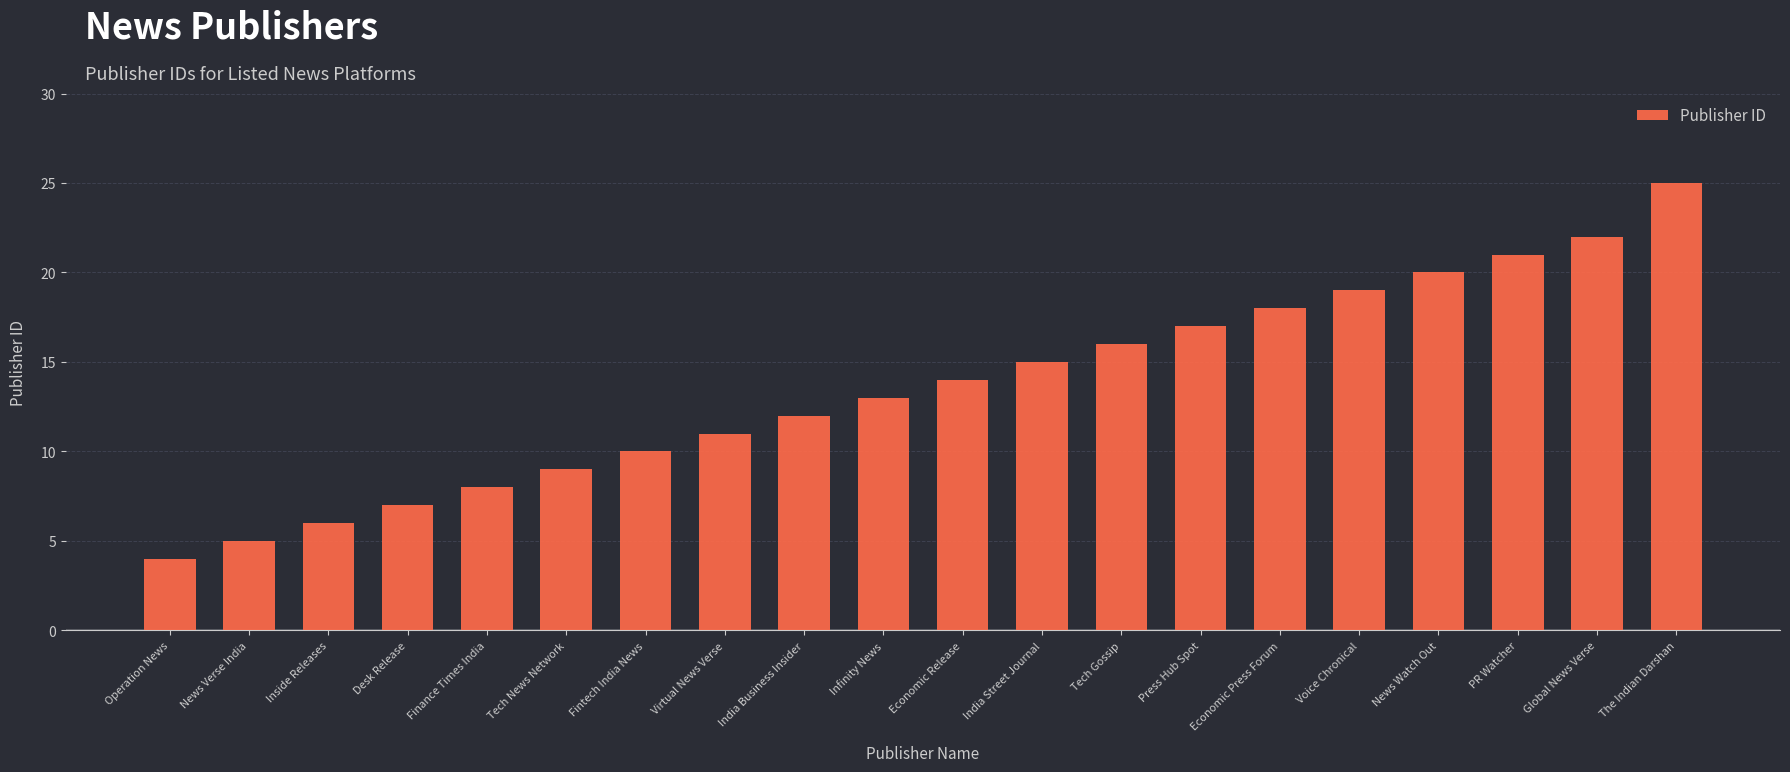

What value does the data have at Desk Release?

7